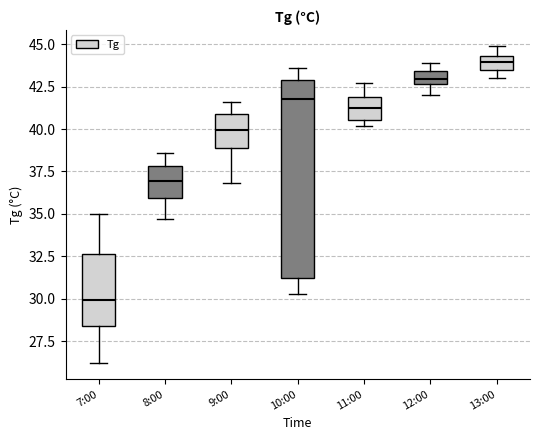

Reading left to right, transcribe this box plot: for each box, give where its median line is, the range the box spans, and where its two whiskers end, as read against the y-axis. The values are not printed on the chart, so give them approximately, as read against the axis.

7:00: median 30.0, box 28.5 to 32.5, whiskers 26.0 to 35.0
8:00: median 37.0, box 36.0 to 38.0, whiskers 34.5 to 38.5
9:00: median 40.0, box 39.0 to 41.0, whiskers 37.0 to 41.5
10:00: median 42.0, box 31.0 to 43.0, whiskers 30.5 to 43.5
11:00: median 41.5, box 40.5 to 42.0, whiskers 40.0 to 42.5
12:00: median 43.0, box 42.5 to 43.5, whiskers 42.0 to 44.0
13:00: median 44.0, box 43.5 to 44.5, whiskers 43.0 to 45.0